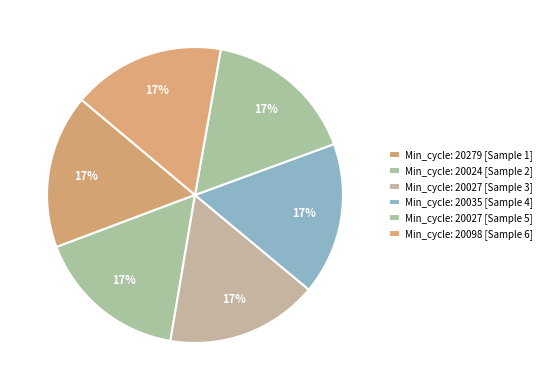

Which category has the biggest portion of the pie?

20279